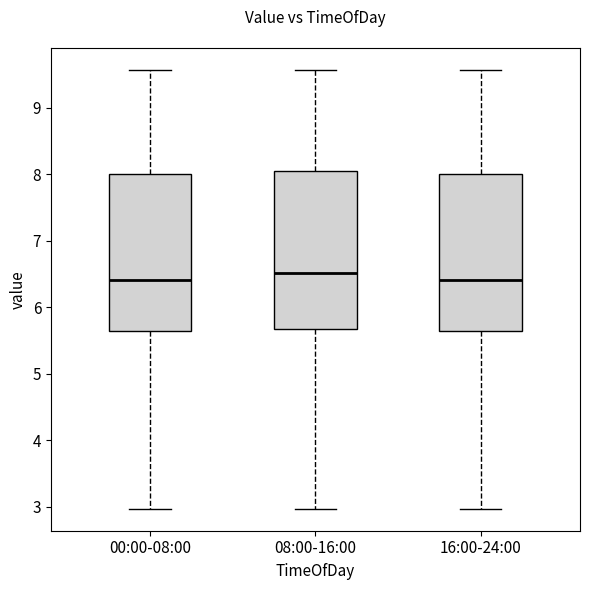

Reading left to right, transcribe this box plot: for each box, give where its median line is, the range the box spans, and where its two whiskers end, as read against the y-axis. The values are not printed on the chart, so give them approximately, as read against the axis.

00:00-08:00: median 6.4, box 5.6 to 8.0, whiskers 3.0 to 9.6
08:00-16:00: median 6.5, box 5.7 to 8.0, whiskers 3.0 to 9.6
16:00-24:00: median 6.4, box 5.6 to 8.0, whiskers 3.0 to 9.6